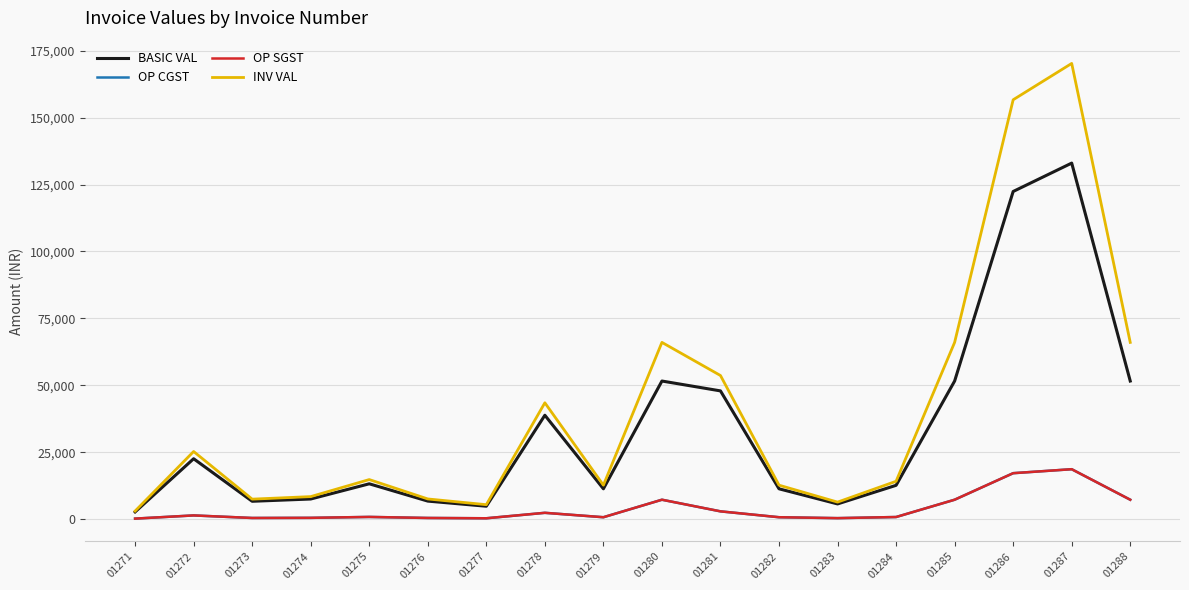

How many lines are shown in the chart?

4